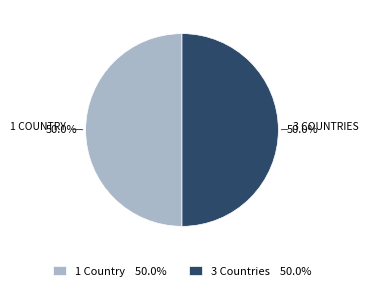

Combined, what portion of the pie is 3 Countries 50.0% and 1 Country 50.0%?

100.0%